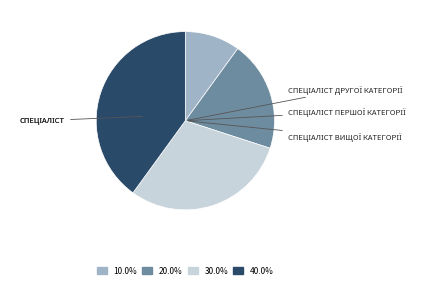

Is there any slice that represents more than half of the pie?

No